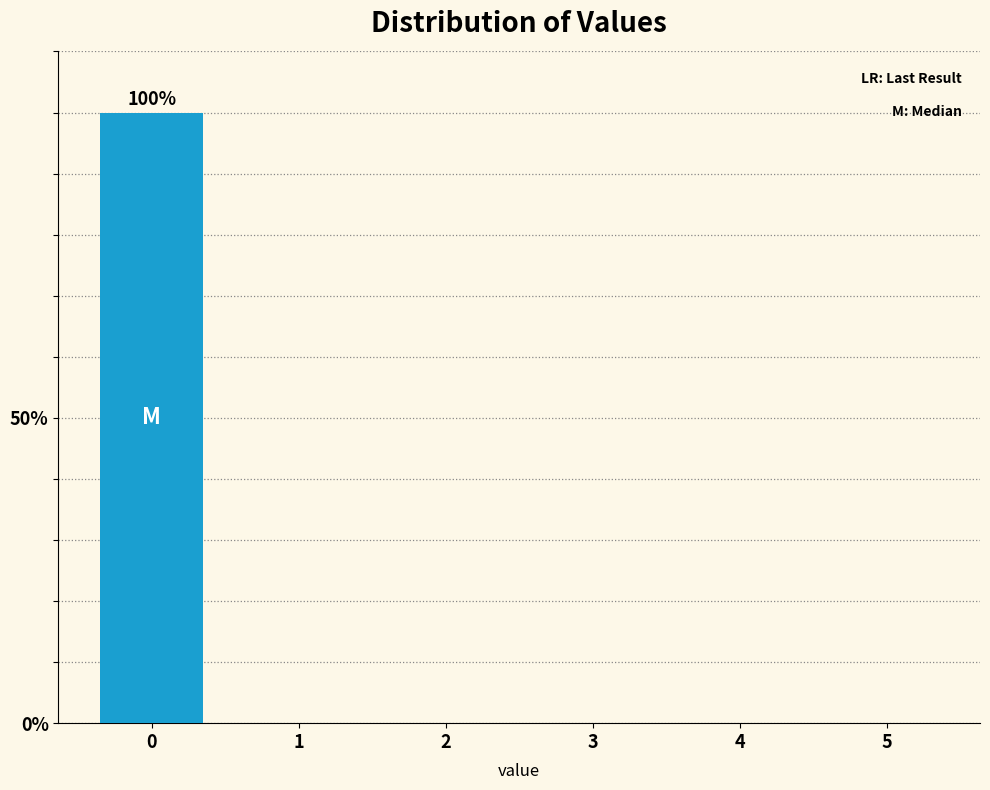

Reading left to right, transcribe all the data shown in this chart.

0=100	1=0	2=0	3=0	4=0	5=0